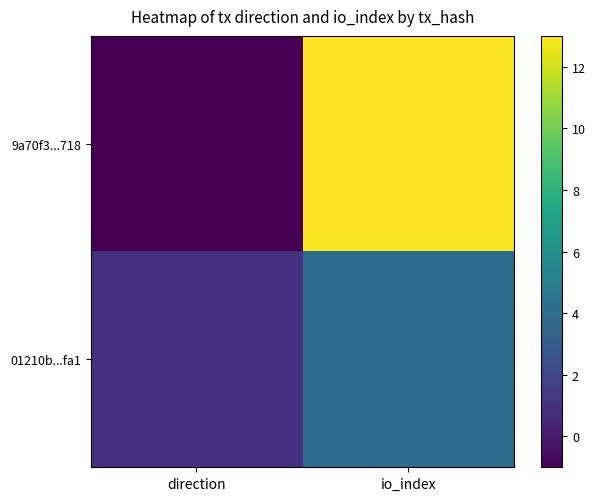

Rank the series at io_index from lowest to highest value.

01210b...fa1, 9a70f3...718